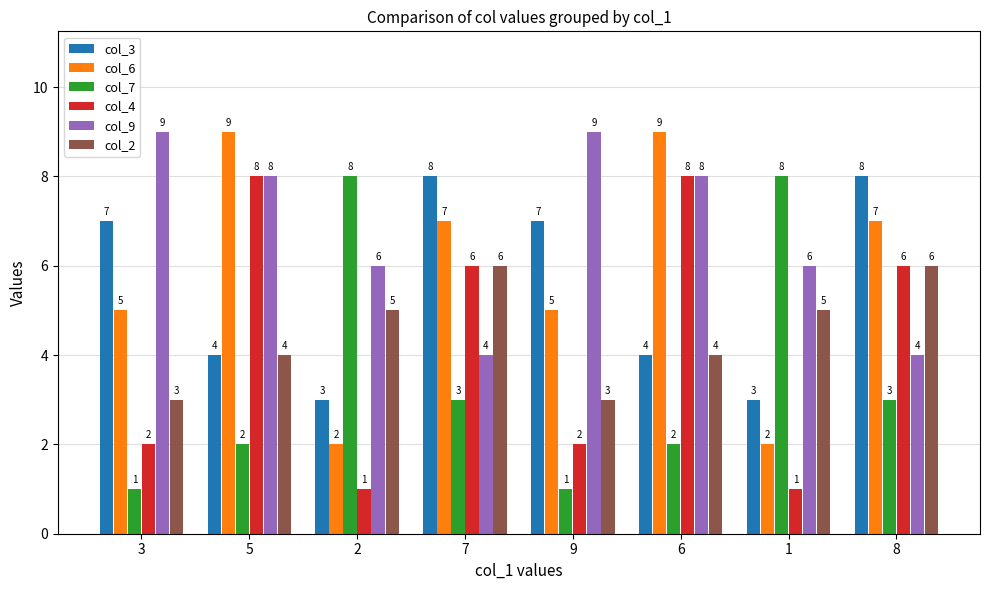

What is the greatest value displayed?

9